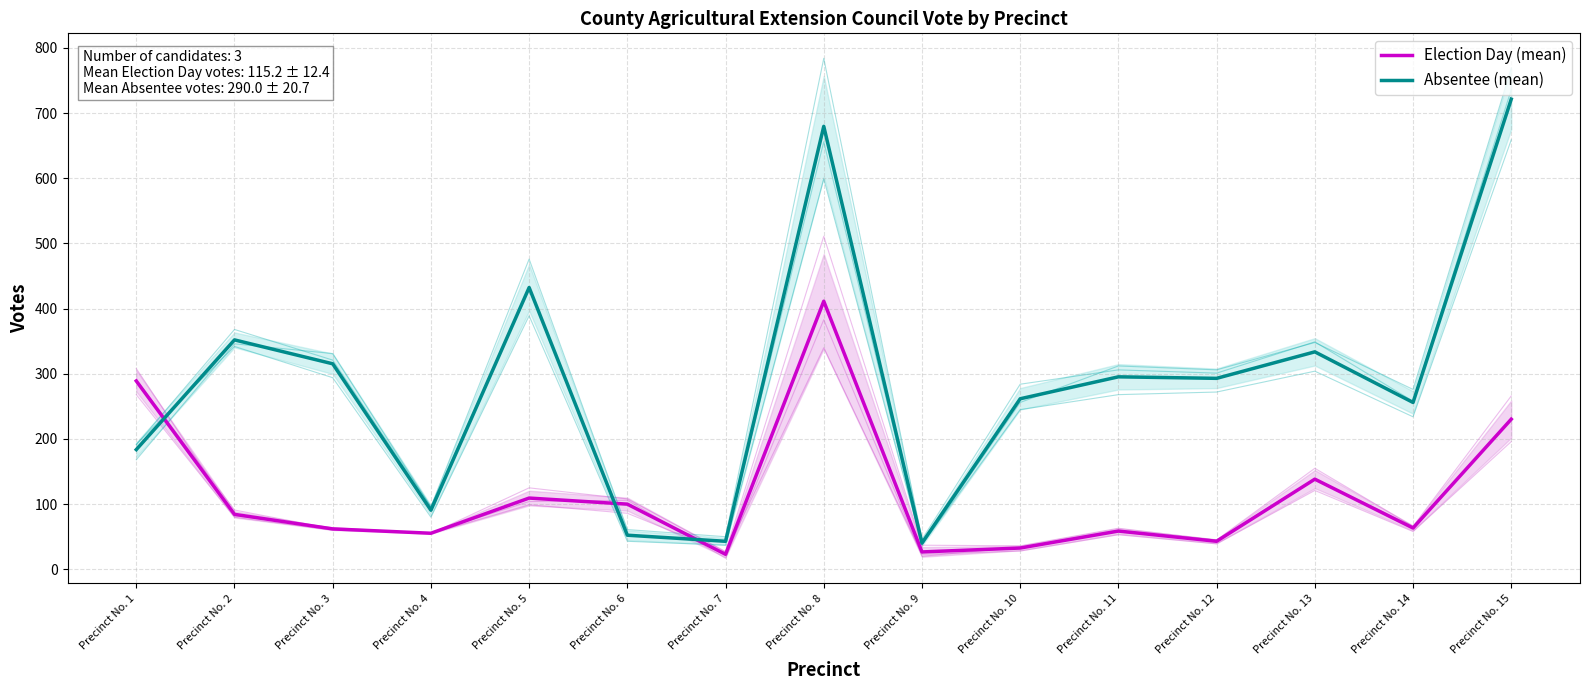

Which series has the largest total across all categories?

Absentee (mean)